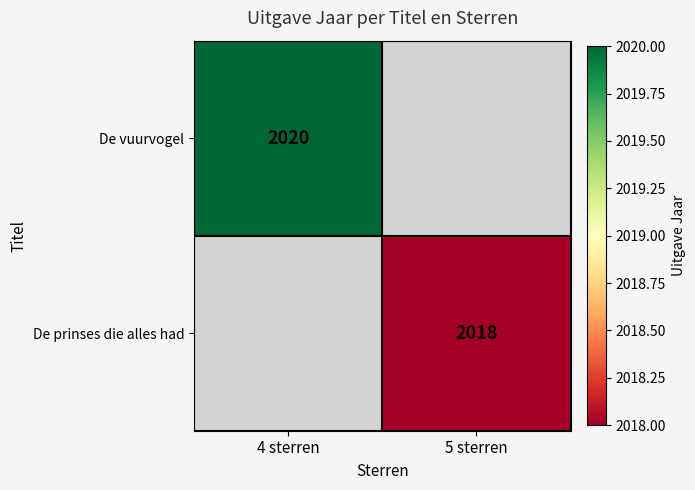

What is the smallest value displayed?

2018.0